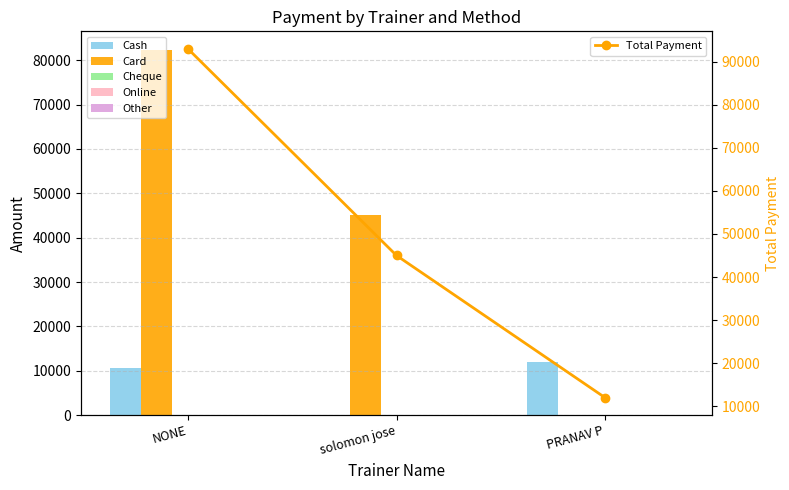

What is the difference between the maximum and minimum values in the Card series?

82380